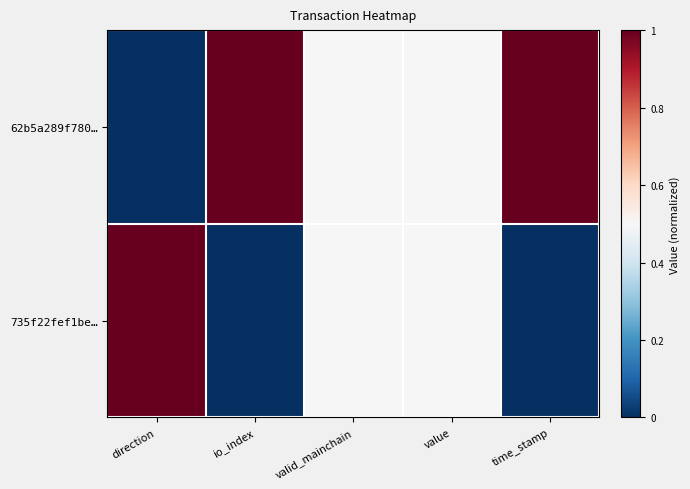

Reading right to left, extract all data points from this chart.

62b5a289f780…: time_stamp=1.0	value=0.5	valid_mainchain=0.5	io_index=1.0	direction=0.0
735f22fef1be…: time_stamp=0.0	value=0.5	valid_mainchain=0.5	io_index=0.0	direction=1.0